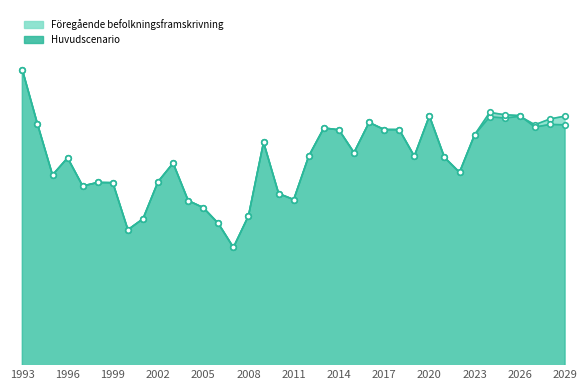

Which has a higher value, 1997 or 2021?

2021